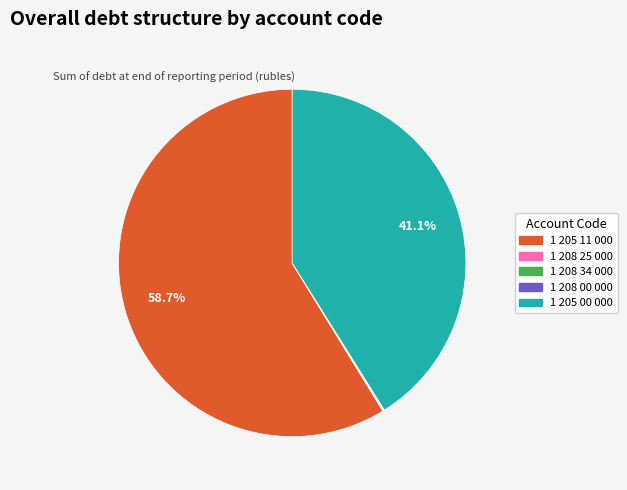

Between 1 205 11 000 and 1 205 00 000, which is larger?

1 205 11 000